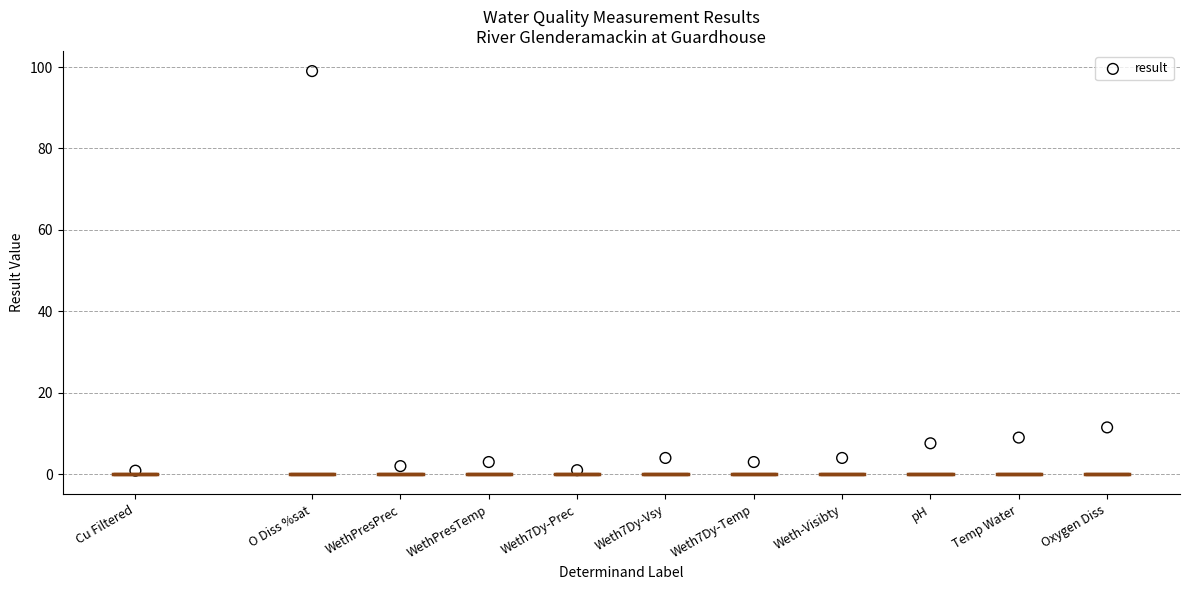

What is the average Y value?

13.2